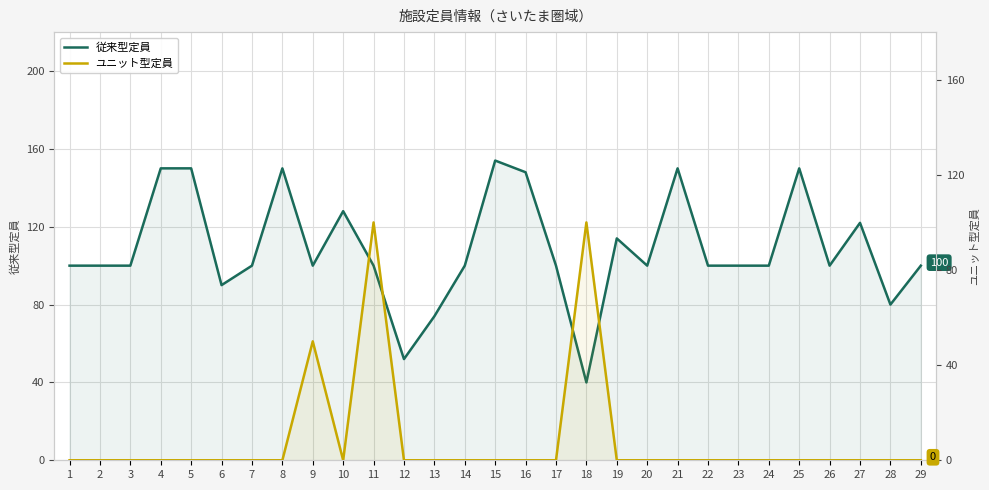

At how many categories does at least one series exceed 117?

9